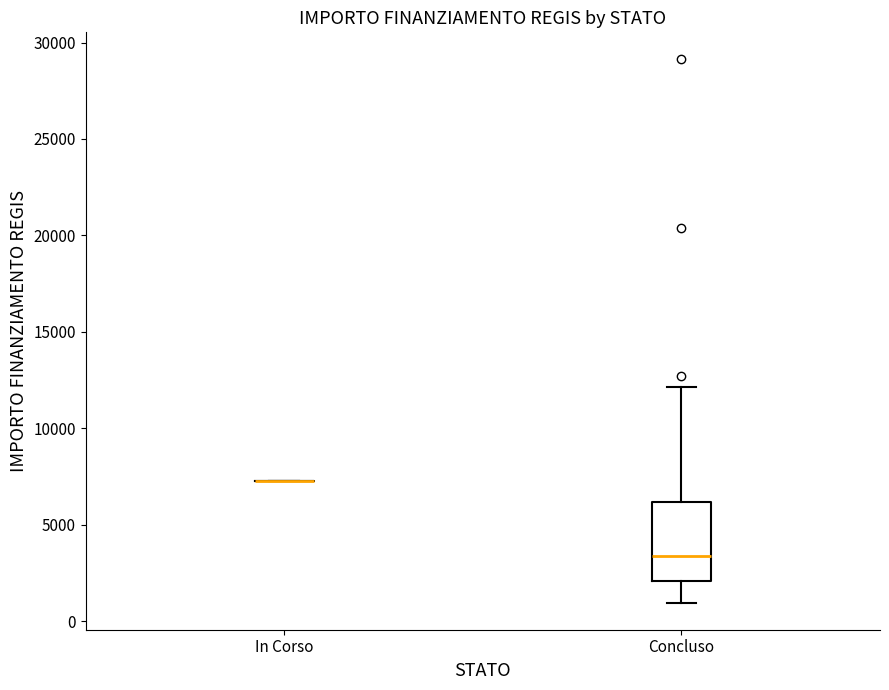

Which box is the tallest, from its lower edge to its upper edge?

Concluso